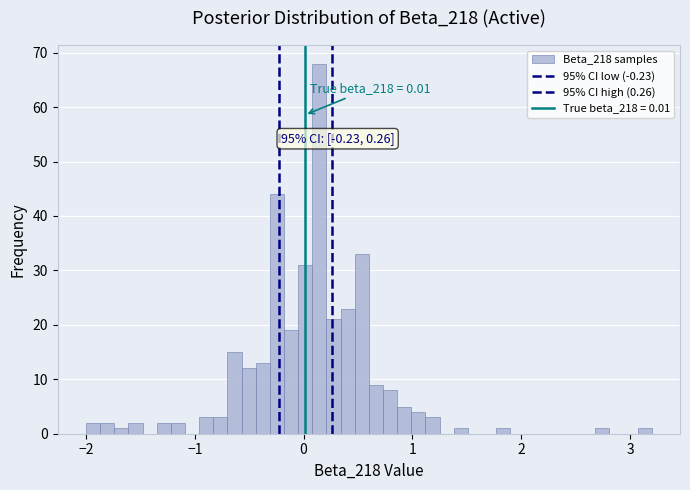

Read against the x-axis, roughly where is the centre of the tallest bar?

0.1